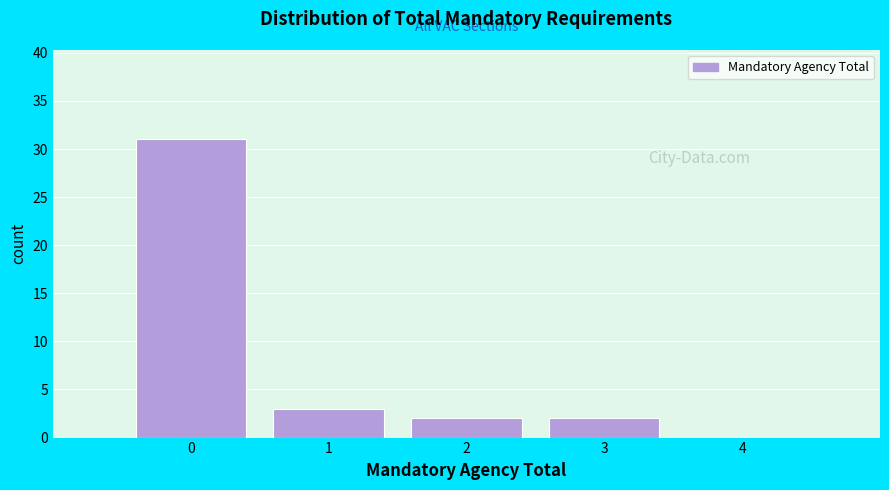

Reading right to left, transcribe all the data shown in this chart.

4=0	3=2	2=2	1=3	0=31